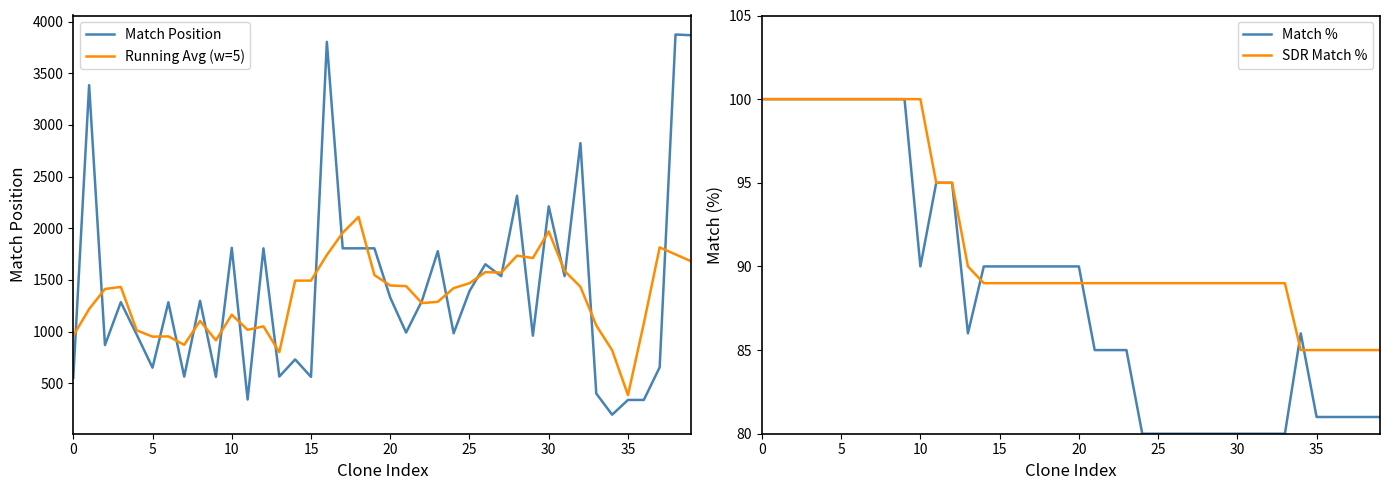

Which category has the lowest value across all series?

24